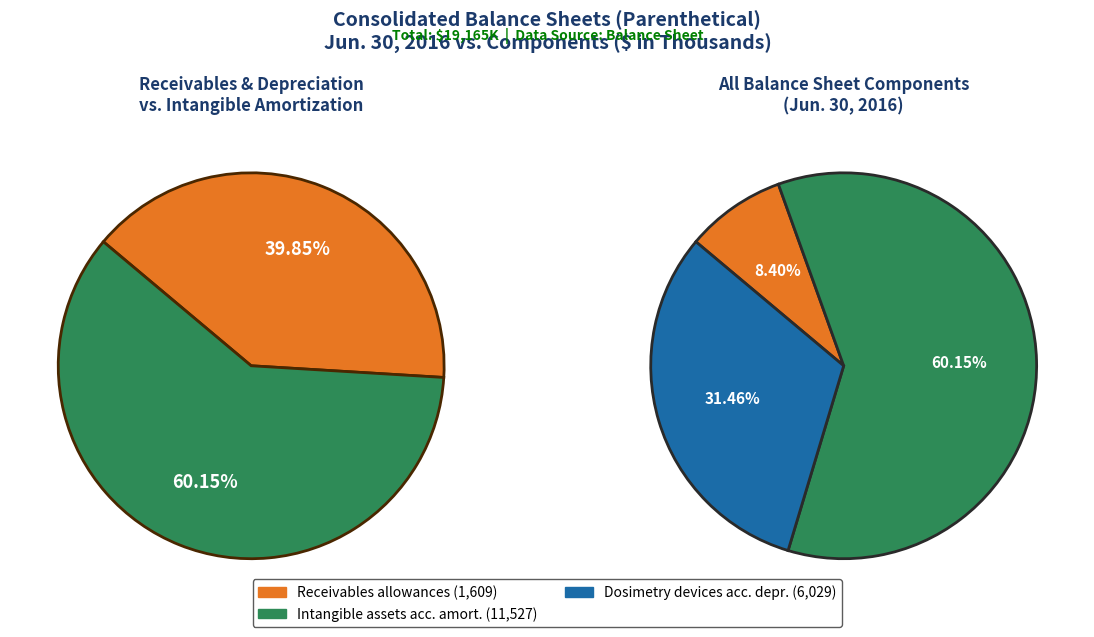

To the nearest percent, what portion does Dosimetry devices accumulated depreciation represent?

31%